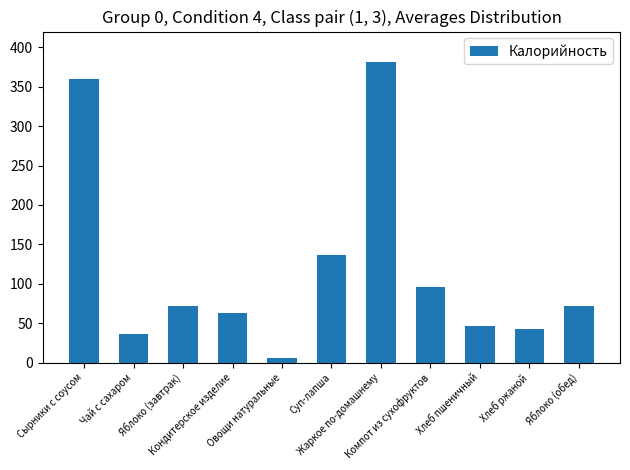

What is the sum of all values?

1310